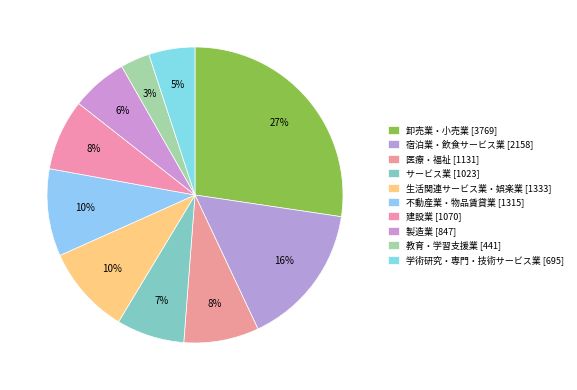

Which slice is the smallest?

教育・学習支援業